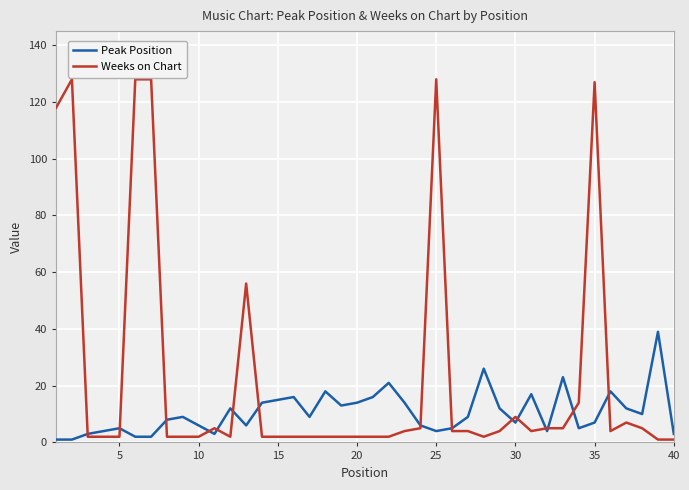

What is the difference between the maximum and minimum values in the Peak Position series?

38